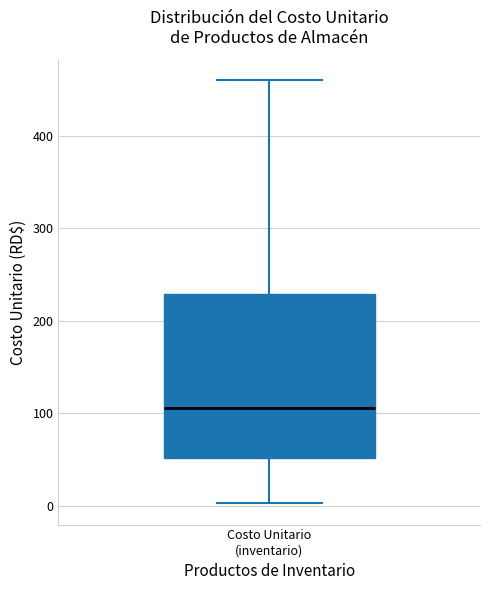

Where does the lower whisker of the box for Costo Unitario (inventario) end on the y-axis? The values are not printed on the chart, so give them approximately, as read against the axis.

0